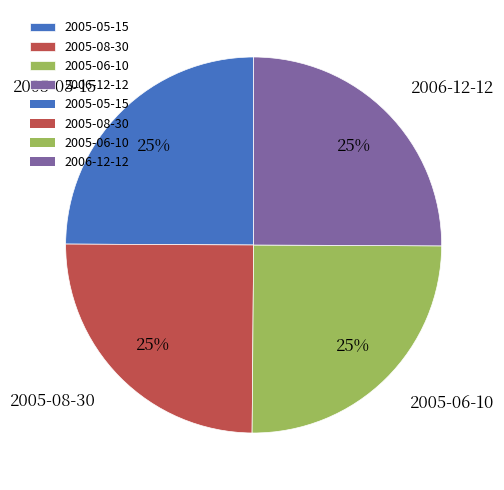

Count the number of slices in the pie.

4